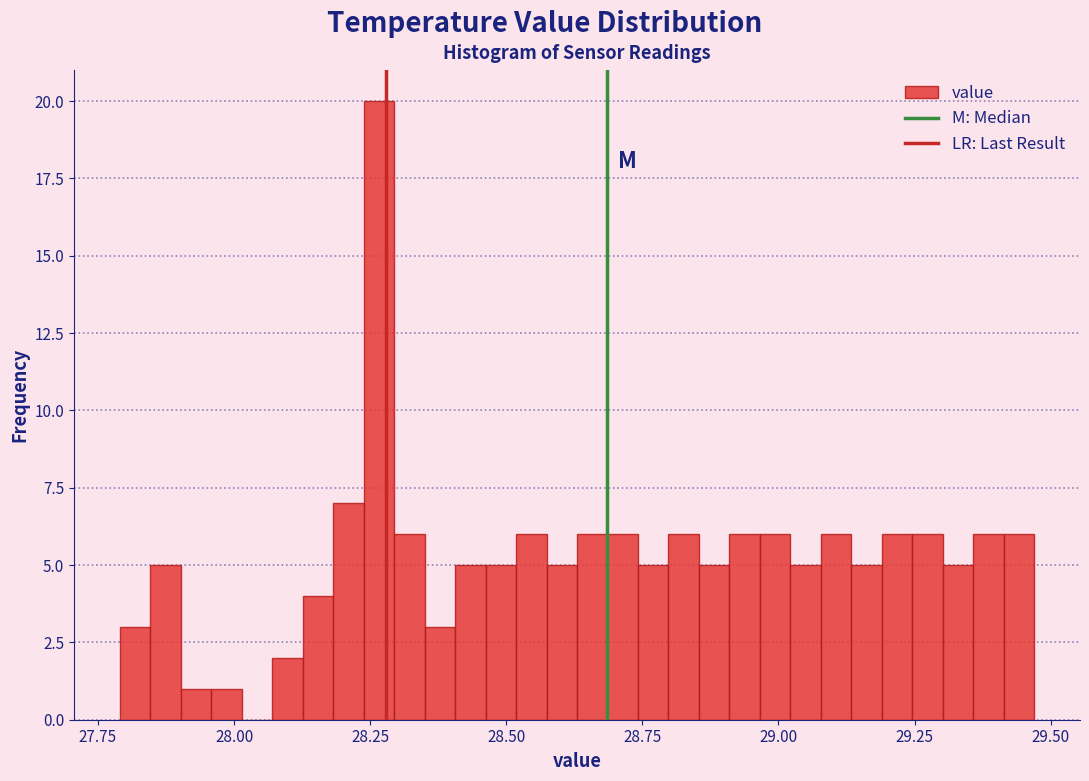

Around what value on the x-axis is the tallest bar? Give the approximate position of its centre, as read against the axis.

28.25